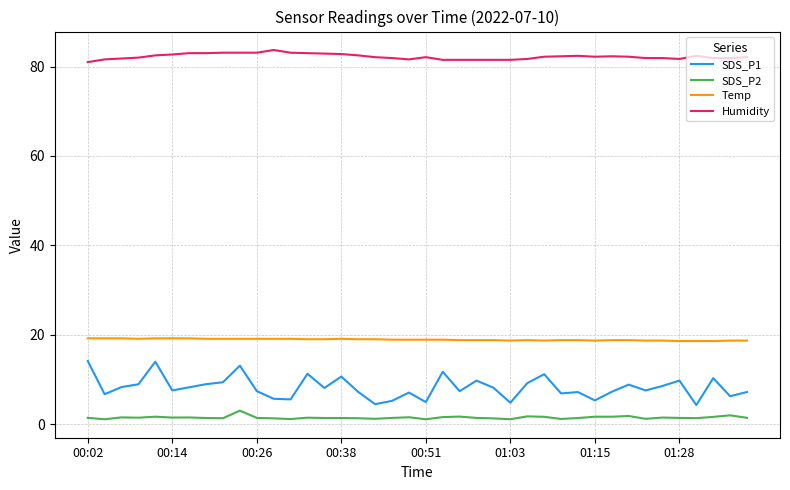

Which series has the largest total across all categories?

Humidity